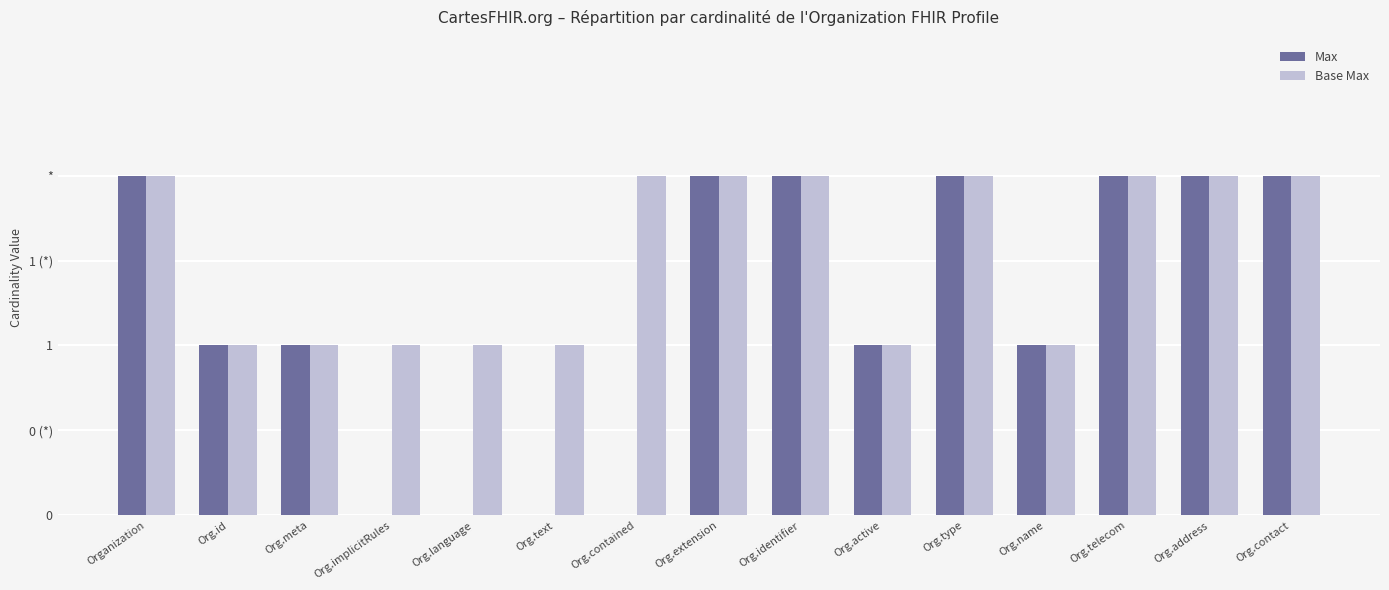

What are all the series names shown in the legend?

Max, Base Max